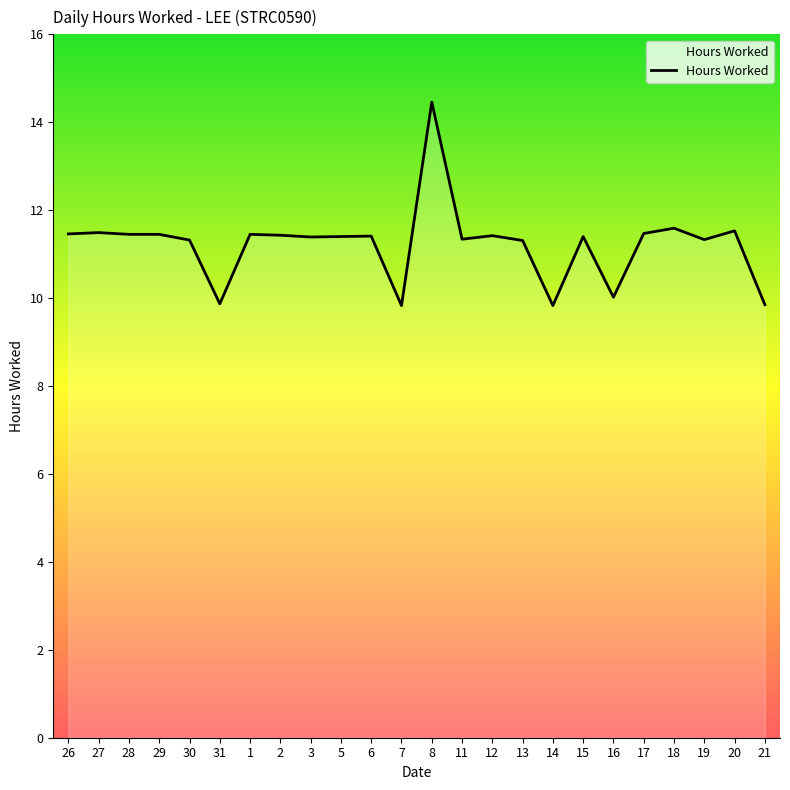

What position from the right is 14?

8